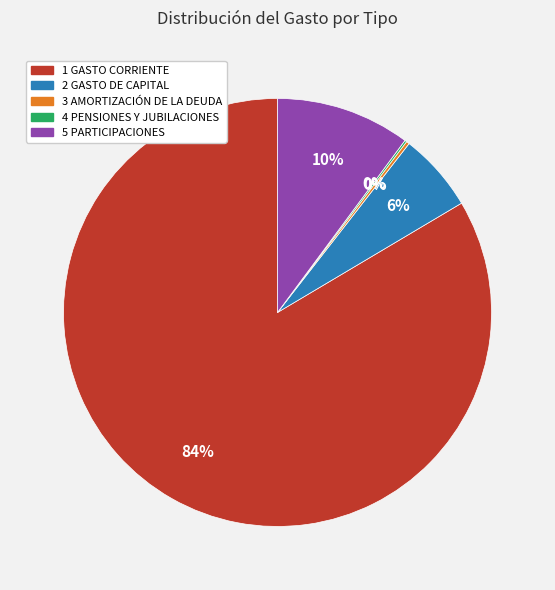

Which slice is the largest?

1 GASTO CORRIENTE